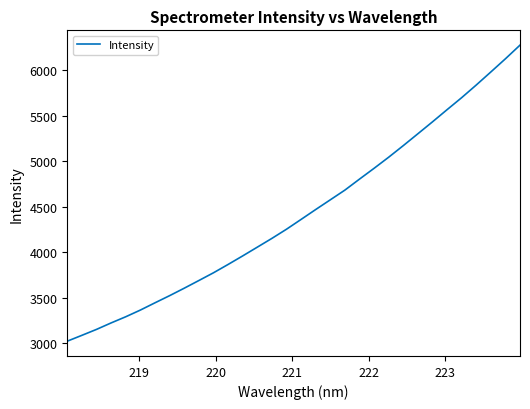

What is the sum of all values?

141632.4